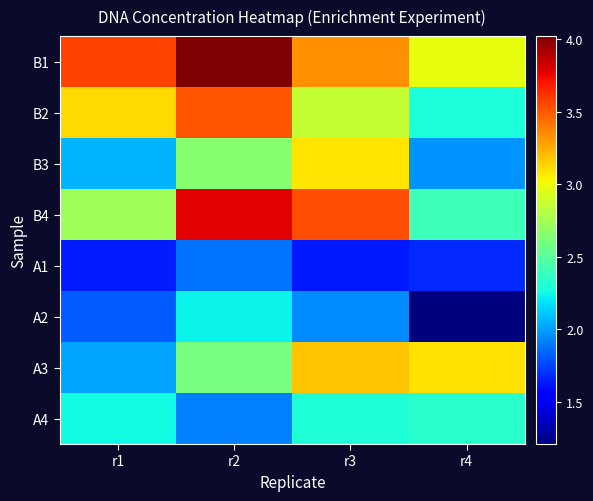

At how many categories does at least one series exceed 2?

4